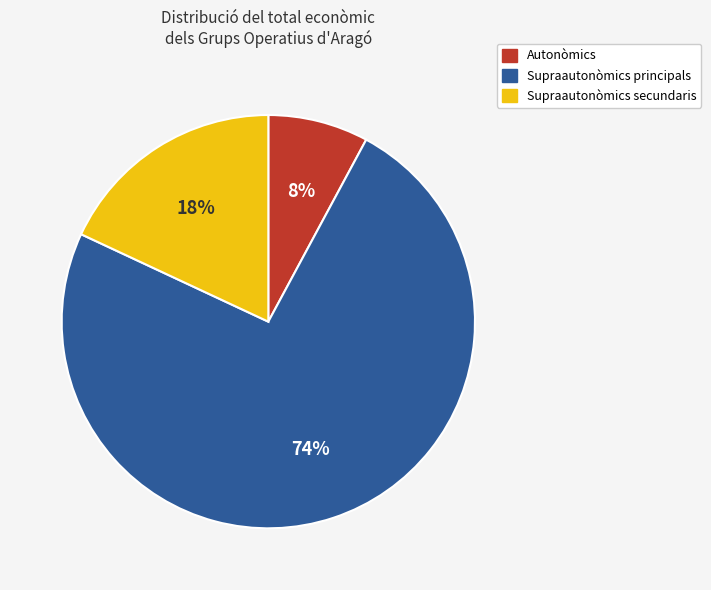

How many slices are in this pie chart?

3